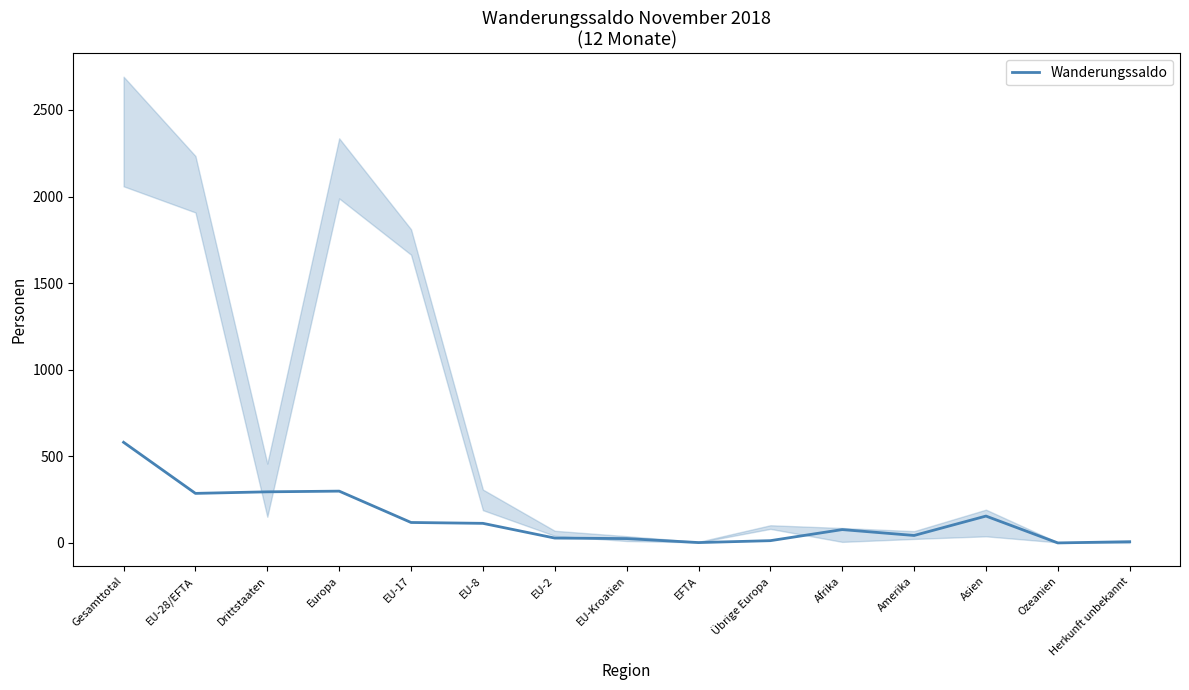

The value at EU-17 is 118. True or false?

True